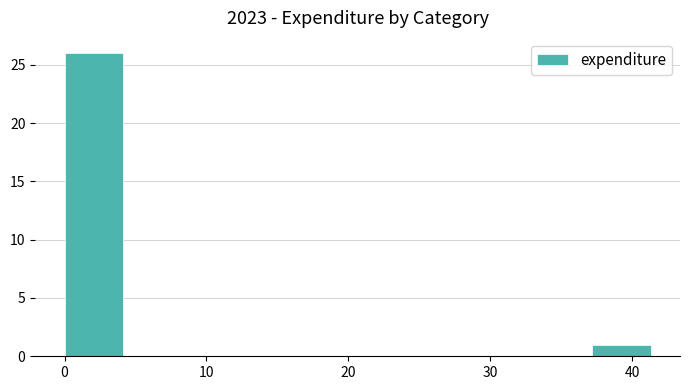

Reading left to right, list every bar in this chart as the range it spans on the x-axis followed by its height. Neither the bar edges nor the heights are printed on the chart, so give them approximately, as read against the axes.

0 to 4: 26
4 to 8: 0
8 to 12: 0
12 to 17: 0
17 to 21: 0
21 to 25: 0
25 to 29: 0
29 to 33: 0
33 to 37: 0
37 to 41: 1